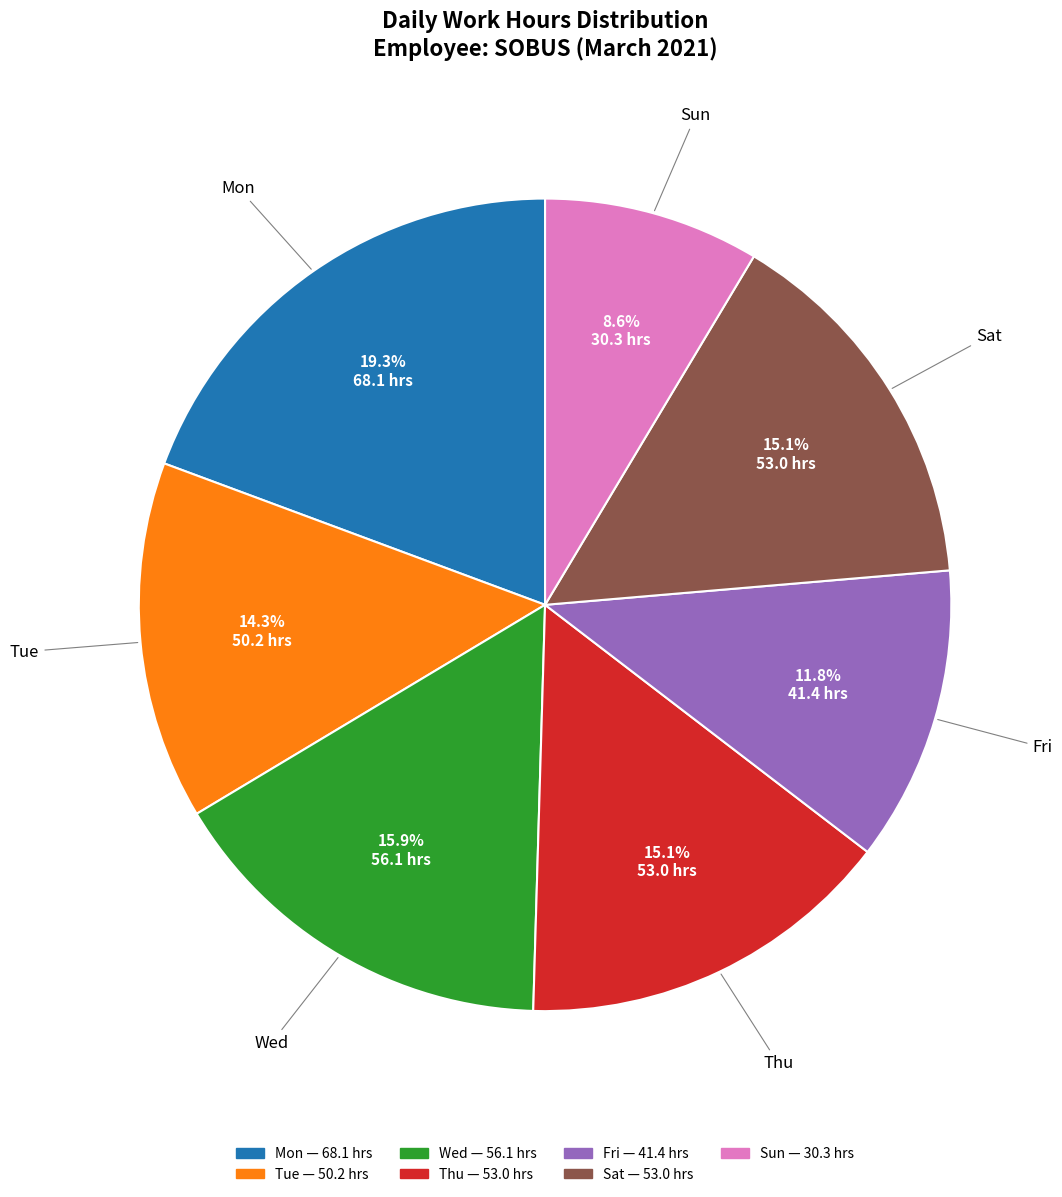

Which slice is the smallest?

Sun